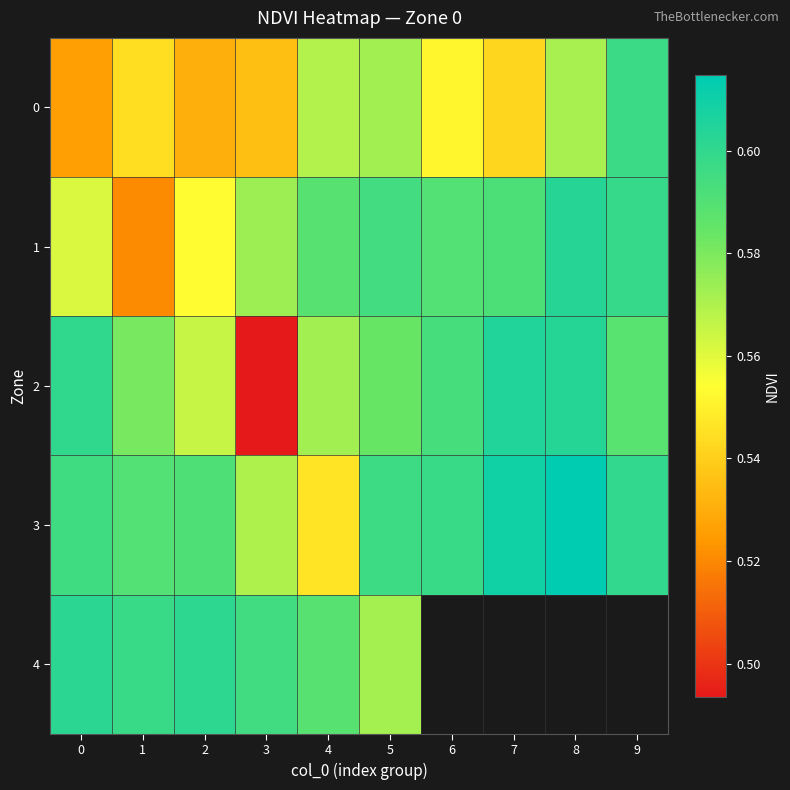

Between 4 and 0, which is larger?

4